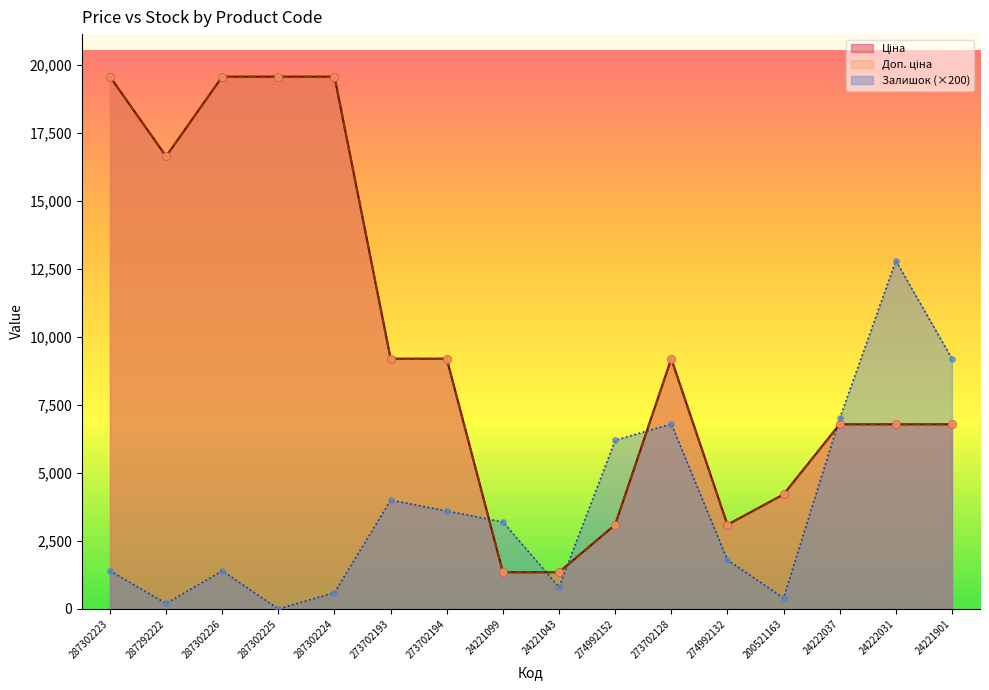

Which series has the largest total across all categories?

Доп. ціна